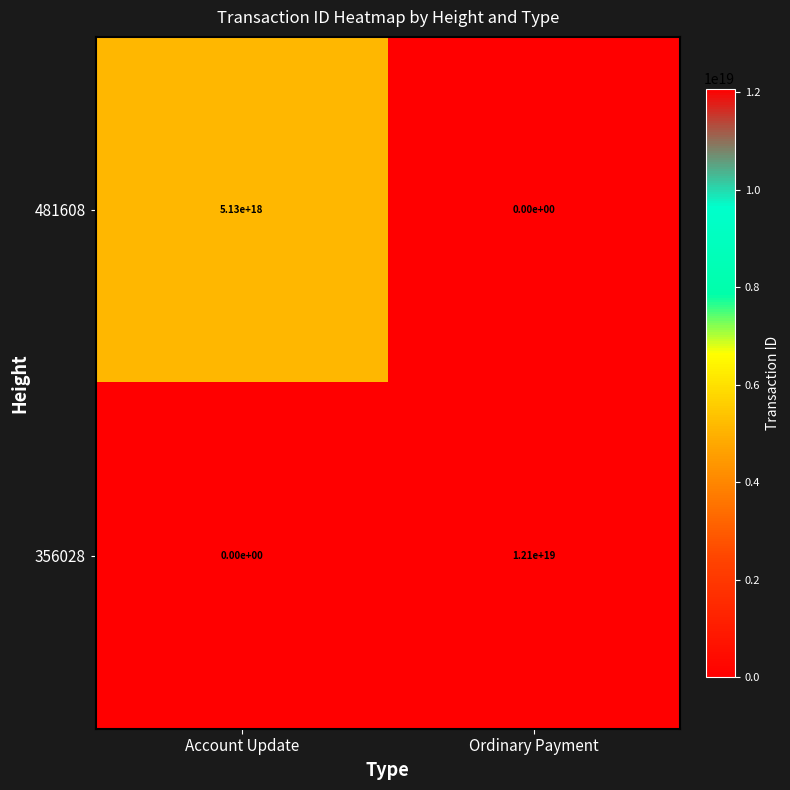

Which category has the highest value in the 356028 series?

Ordinary Payment